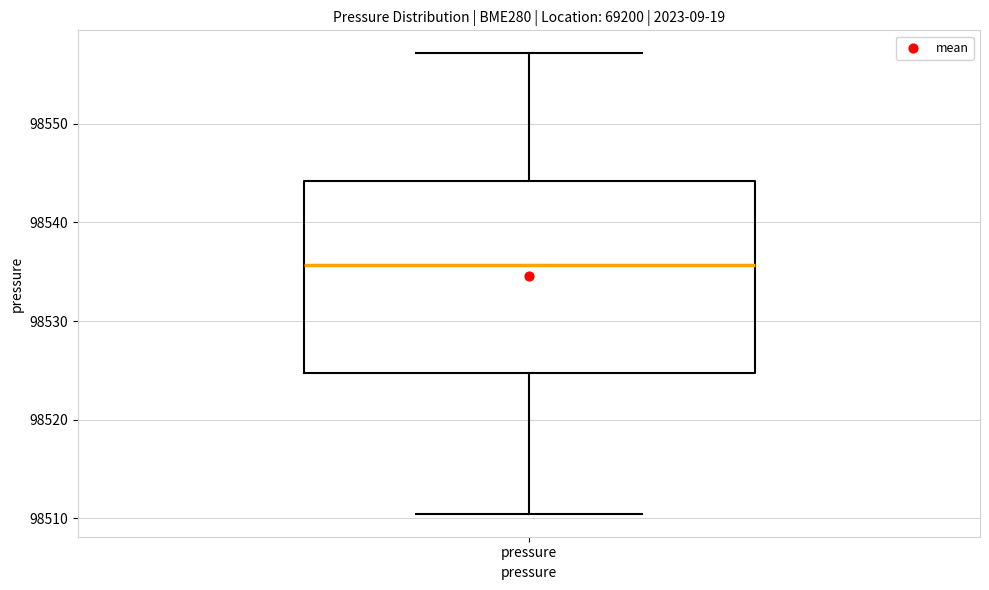

Read this box plot against the y-axis: the position of the median line, the range covered by the box, and the ends of both whiskers. The values are not printed on the chart, so give them approximately, as read against the axis.

median 98536, box 98525 to 98544, whiskers 98510 to 98557